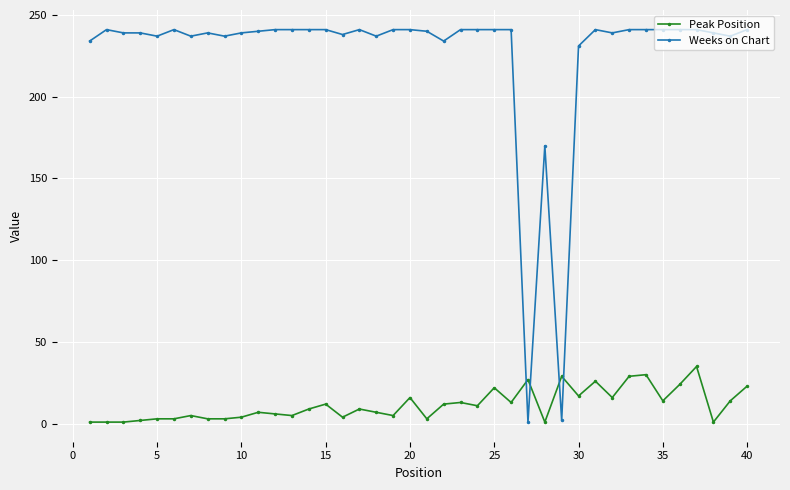

How many intersections are there between Weeks on Chart and Peak Position?

4